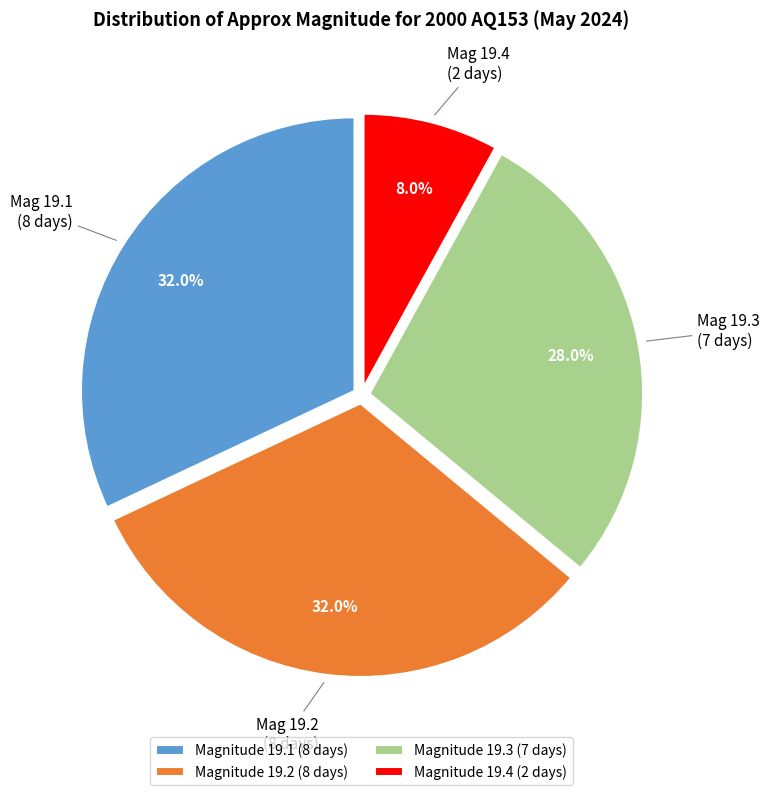

Is there a majority slice in this chart?

No